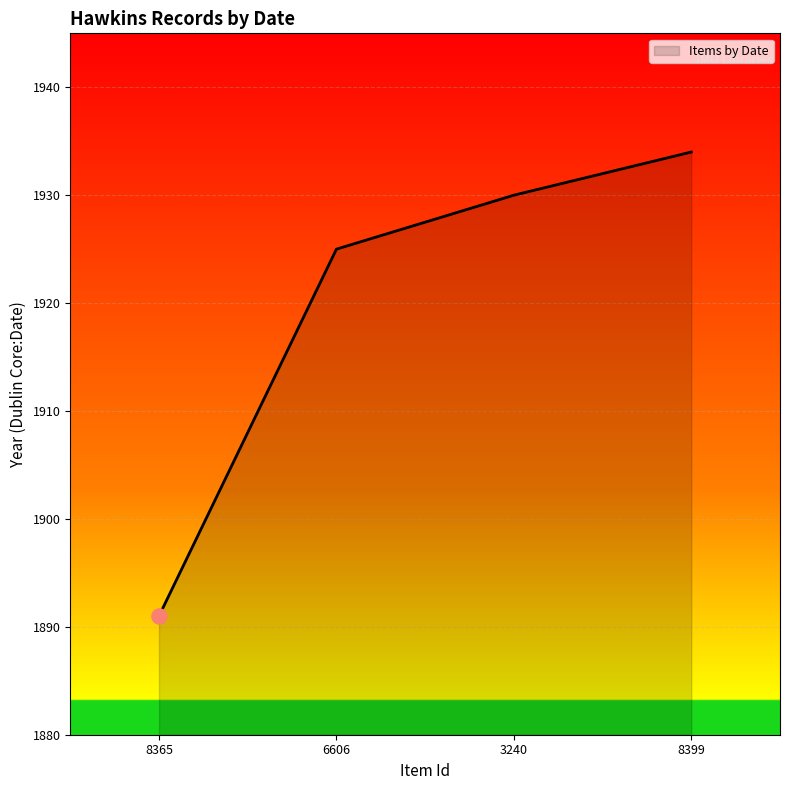

Which has a higher value, 8399 or 8365?

8399